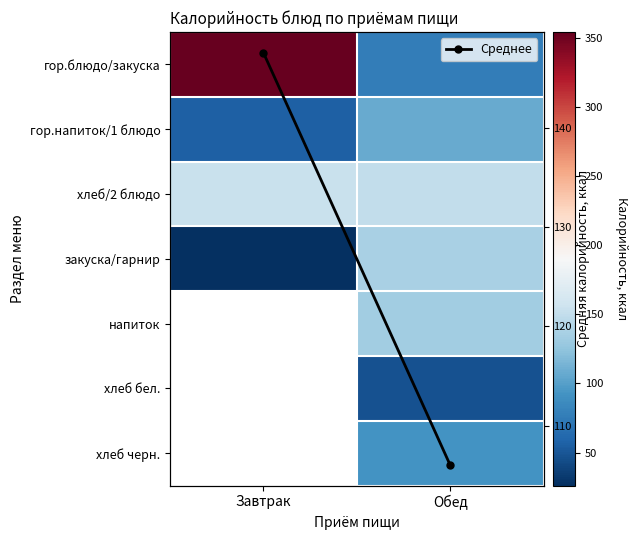

Rank the series by their maximum value, from lowest to highest.

гор.напиток/1 блюдо, закуска/гарнир, Среднее, хлеб/2 блюдо, гор.блюдо/закуска, напиток, хлеб бел., хлеб черн.